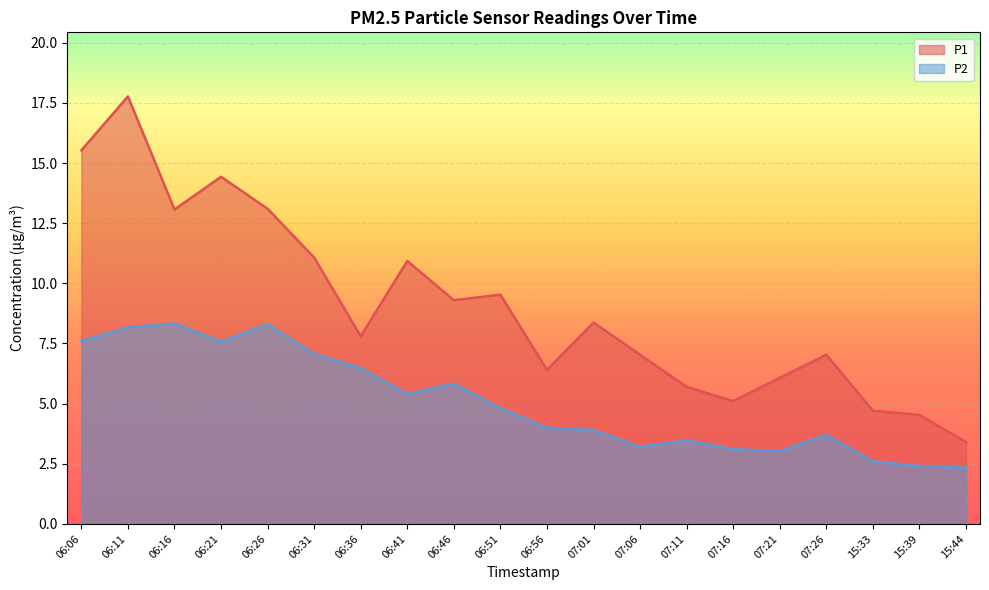

Rank the series at 06:46 from highest to lowest value.

P1, P2